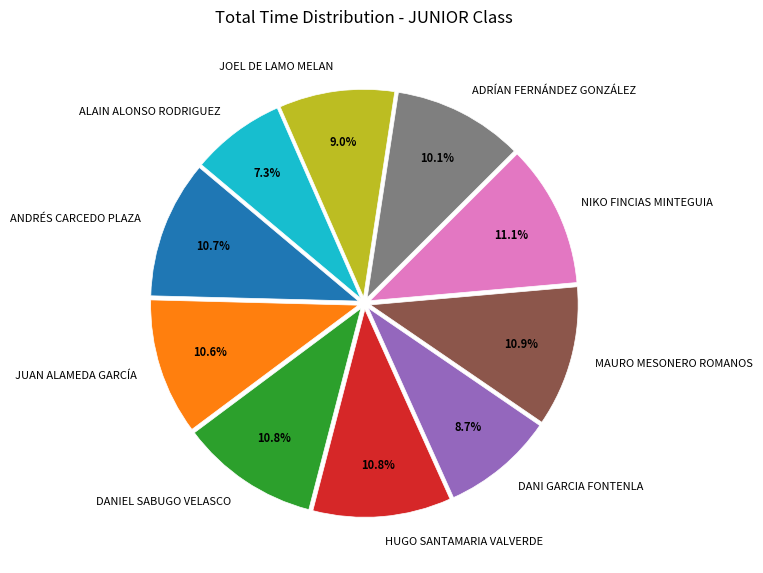

The HUGO SANTAMARIA VALVERDE slice represents 20% of the pie. True or false?

False